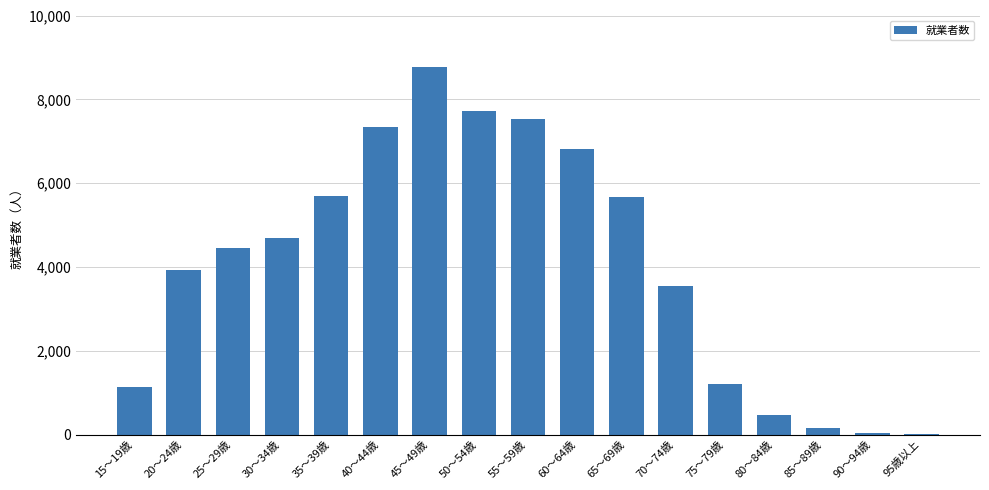

At which label is the value closest to 4388?

25～29歳